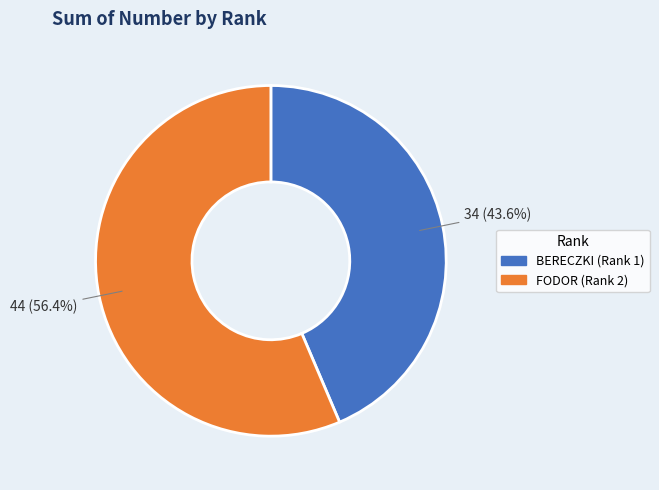

Is it true that FODOR (Rank 2) is 48% of the pie?

False